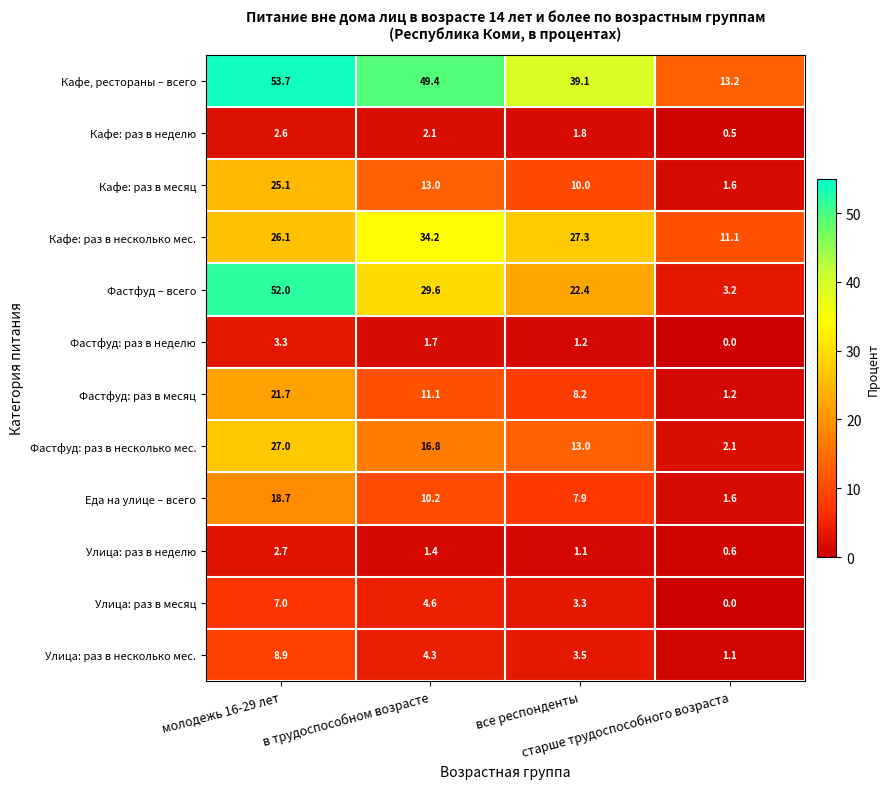

Rank the series by their maximum value, from highest to lowest.

Кафе, рестораны – всего, Фастфуд – всего, Кафе: раз в несколько мес., Фастфуд: раз в несколько мес., Кафе: раз в месяц, Фастфуд: раз в месяц, Еда на улице – всего, Улица: раз в несколько мес., Улица: раз в месяц, Фастфуд: раз в неделю, Улица: раз в неделю, Кафе: раз в неделю